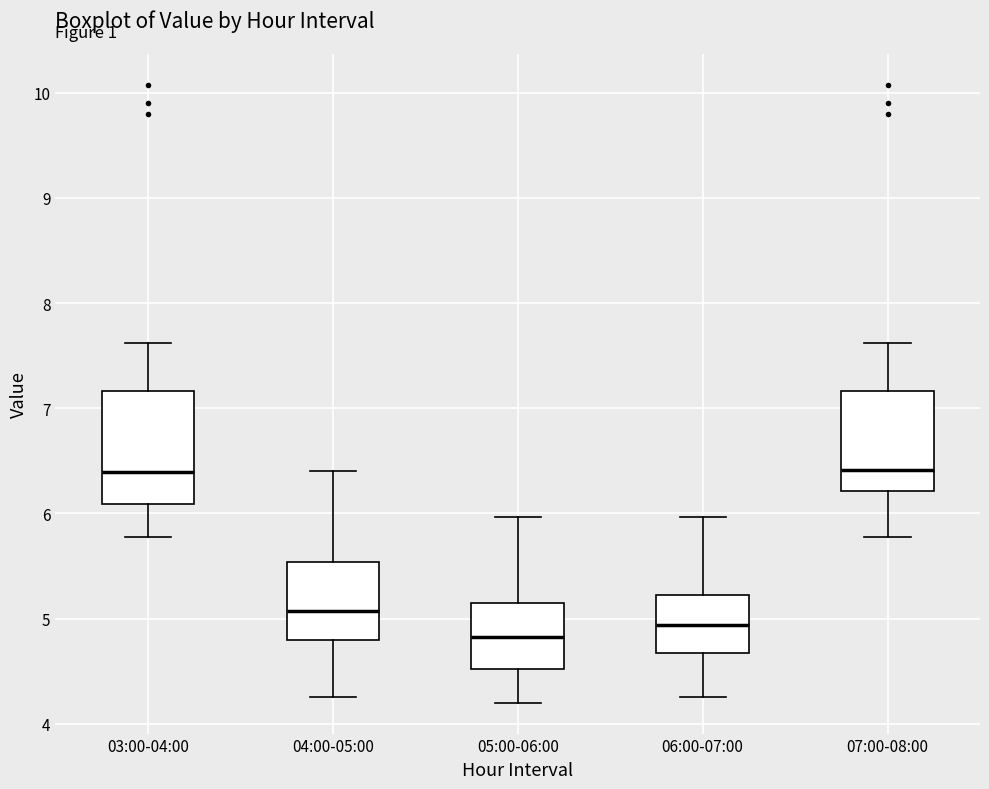

Reading left to right, read every box against the y-axis: the position of its median line, the range the box covers, and the ends of its whiskers. The values are not printed on the chart, so give them approximately, as read against the axis.

03:00-04:00: median 6.4, box 6.1 to 7.2, whiskers 5.8 to 7.6
04:00-05:00: median 5.1, box 4.8 to 5.5, whiskers 4.3 to 6.4
05:00-06:00: median 4.8, box 4.5 to 5.2, whiskers 4.2 to 6.0
06:00-07:00: median 4.9, box 4.7 to 5.2, whiskers 4.3 to 6.0
07:00-08:00: median 6.4, box 6.2 to 7.2, whiskers 5.8 to 7.6